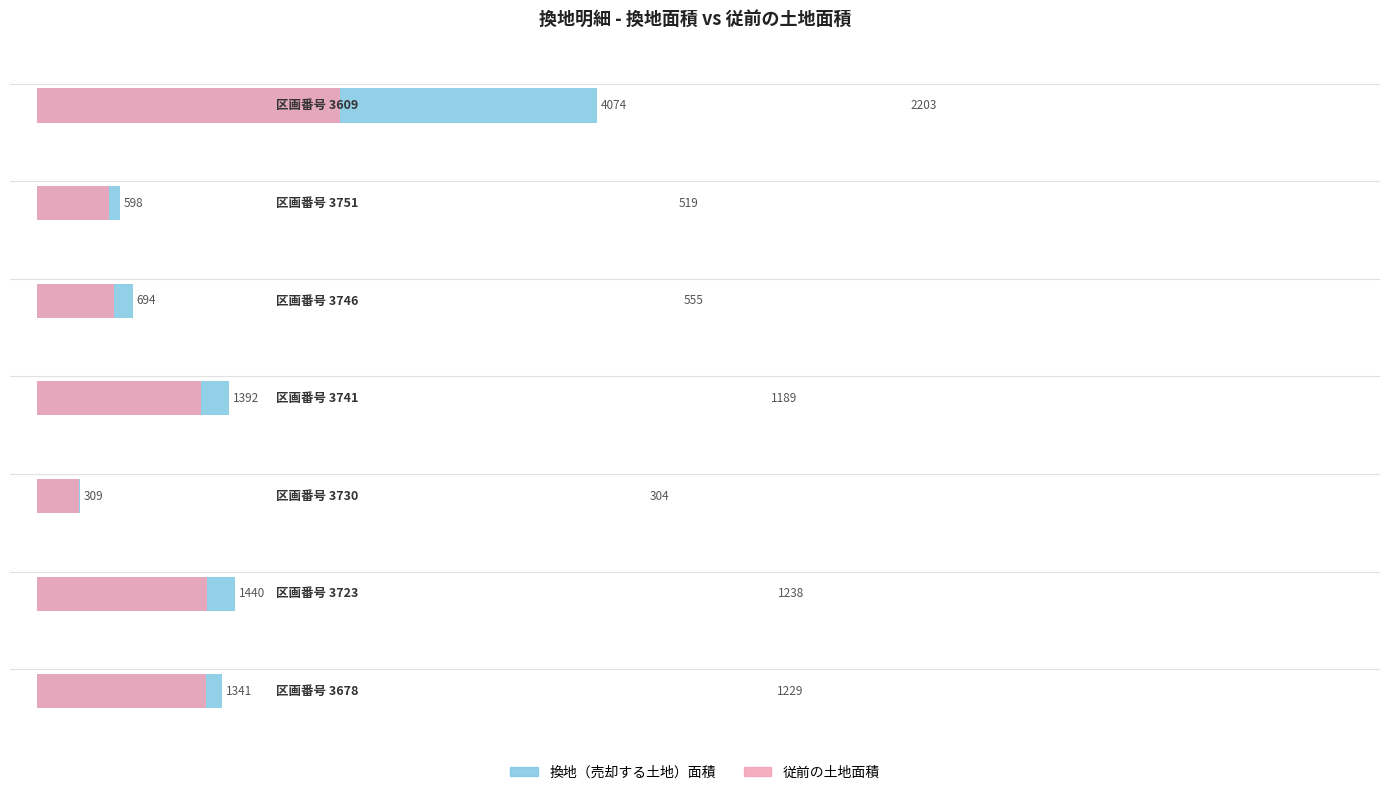

What is the difference between the maximum and minimum values in the 従前の土地面積 series?

1899